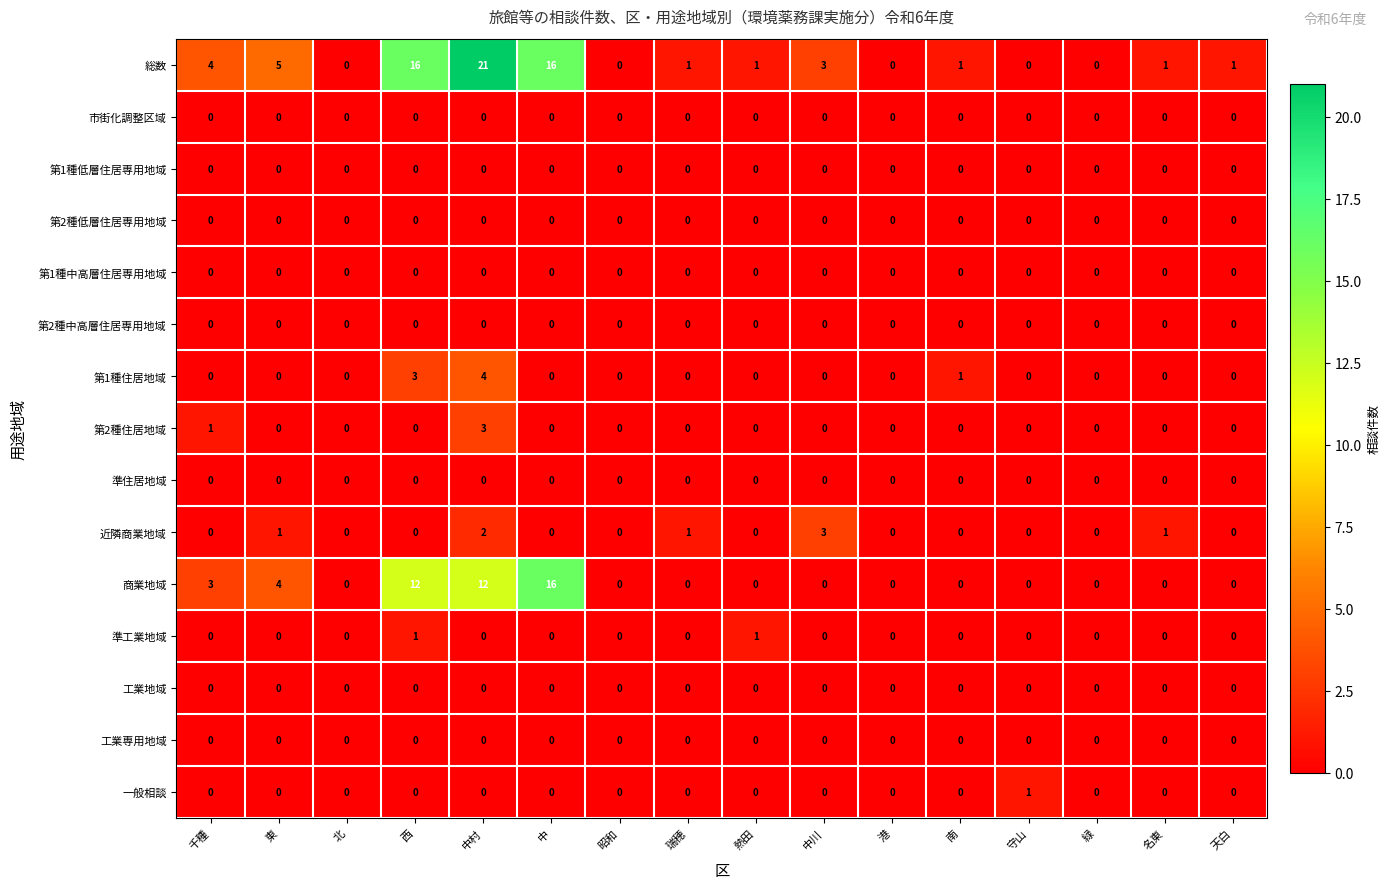

True or false: 第2種低層住居専用地域 has a value of 0 at 中村.

True